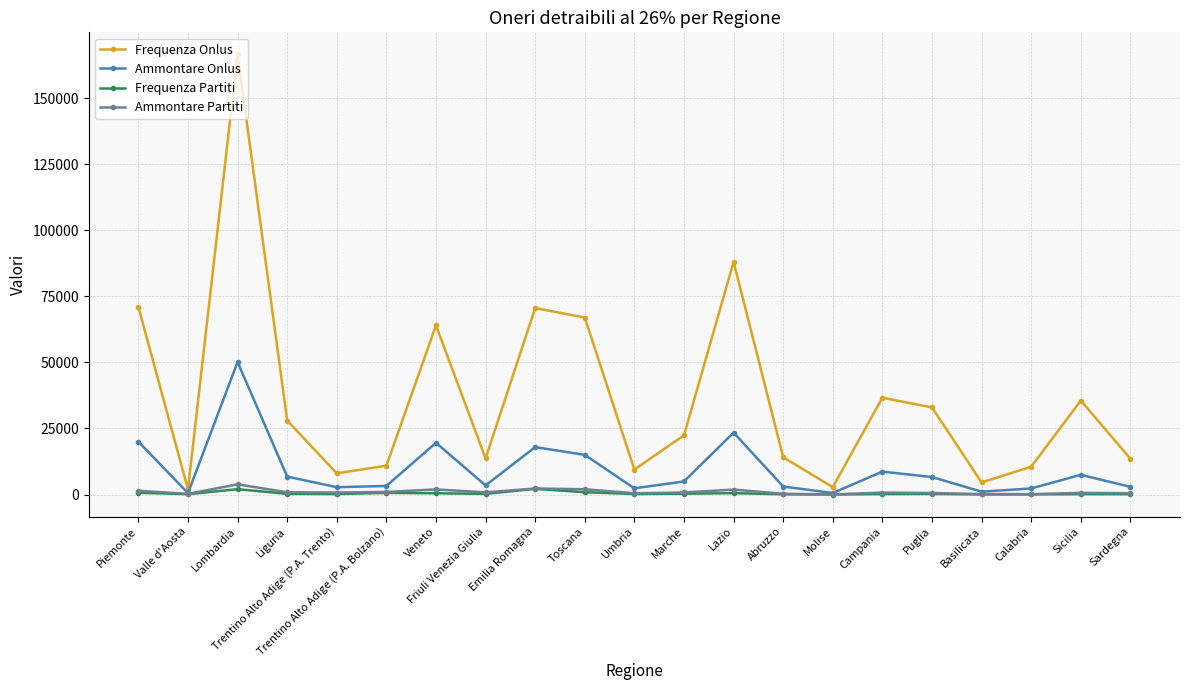

Which category has the highest value across all series?

Lombardia